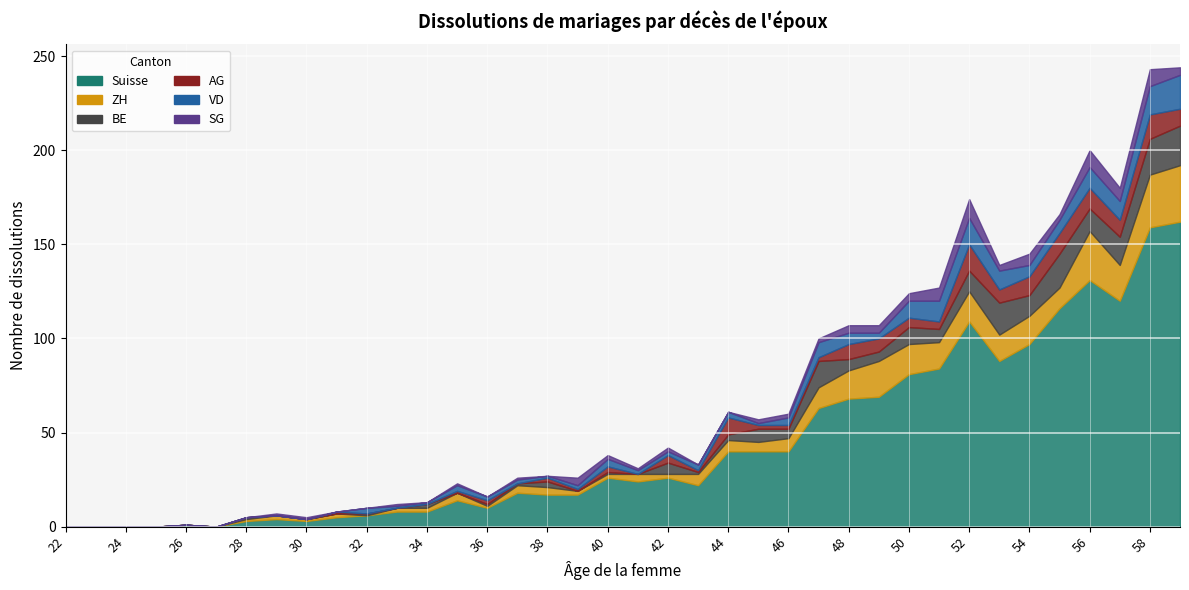

Reading right to left, list all the values displayed in this chart.

Suisse: 59=162	58=159	57=120	56=131	55=116	54=97	53=88	52=109	51=84	50=81	49=69	48=68	47=63	46=40	45=40	44=40	43=22	42=26	41=24	40=26	39=17	38=17	37=18	36=10	35=14	34=8	33=8	32=6	31=5	30=3	29=4	28=3	27=0	26=1	25=0	24=0	23=0	22=0
ZH: 59=30	58=28	57=19	56=26	55=11	54=15	53=14	52=16	51=14	50=16	49=19	48=15	47=11	46=7	45=5	44=6	43=6	42=2	41=4	40=2	39=2	38=4	37=4	36=1	35=4	34=2	33=2	32=0	31=2	30=1	29=2	28=1	27=0	26=0	25=0	24=0	23=0	22=0
BE: 59=21	58=19	57=15	56=12	55=18	54=11	53=17	52=11	51=7	50=9	49=5	48=6	47=14	46=5	45=7	44=3	43=1	42=6	41=0	40=1	39=0	38=3	37=1	36=1	35=0	34=2	33=0	32=1	31=0	30=0	29=0	28=1	27=0	26=0	25=0	24=0	23=0	22=0
AG: 59=9	58=13	57=9	56=11	55=11	54=10	53=7	52=14	51=4	50=5	49=7	48=8	47=2	46=2	45=2	44=9	43=1	42=4	41=0	40=3	39=1	38=2	37=0	36=2	35=1	34=0	33=0	32=0	31=1	30=0	29=0	28=0	27=0	26=0	25=0	24=0	23=0	22=0
VD: 59=18	58=15	57=10	56=11	55=7	54=6	53=10	52=14	51=11	50=9	49=3	48=6	47=8	46=4	45=1	44=3	43=3	42=2	41=2	40=4	39=2	38=1	37=2	36=2	35=3	34=1	33=1	32=3	31=0	30=0	29=0	28=0	27=0	26=0	25=0	24=0	23=0	22=0
SG: 59=4	58=9	57=7	56=9	55=3	54=6	53=3	52=10	51=7	50=4	49=4	48=4	47=2	46=2	45=2	44=0	43=0	42=2	41=1	40=2	39=4	38=0	37=1	36=0	35=1	34=0	33=1	32=0	31=0	30=1	29=1	28=0	27=0	26=0	25=0	24=0	23=0	22=0